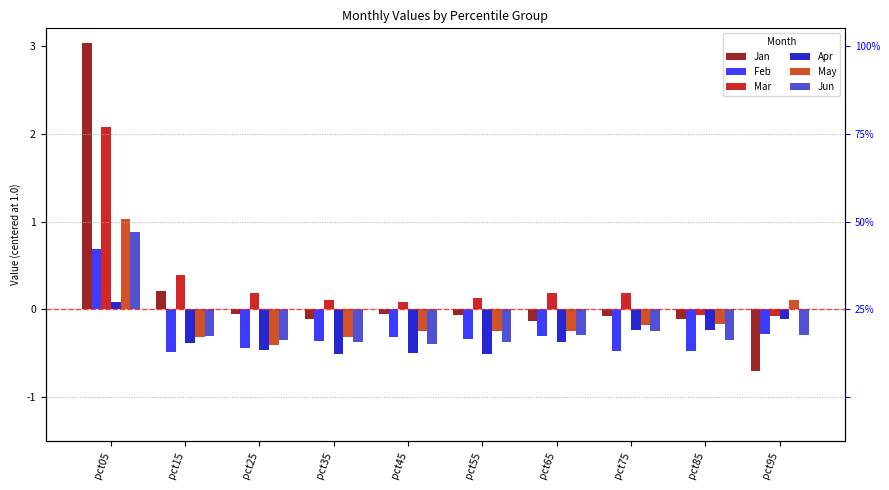

What are all the series names shown in the legend?

Jan, Feb, Mar, Apr, May, Jun